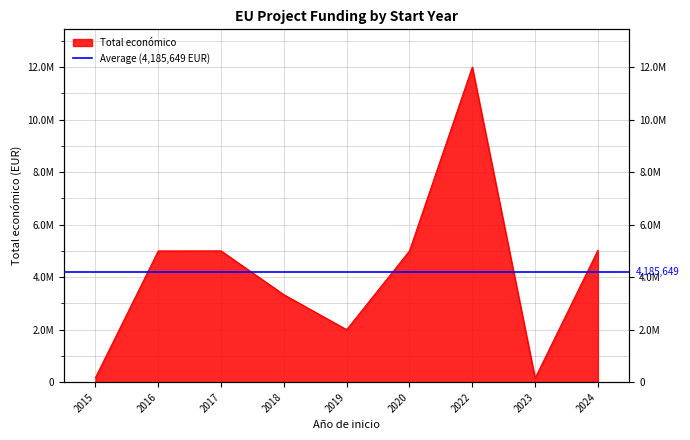

The chart shows a value of 7235993 at 2024. True or false?

False